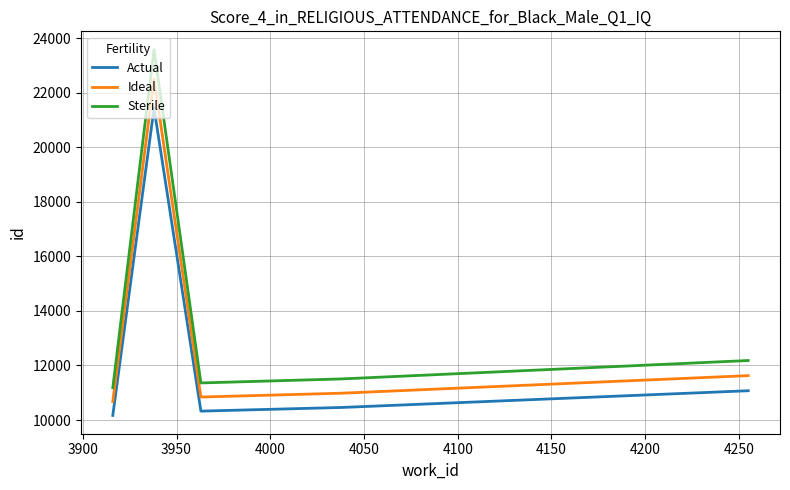

What is the smallest value displayed?

10169.0